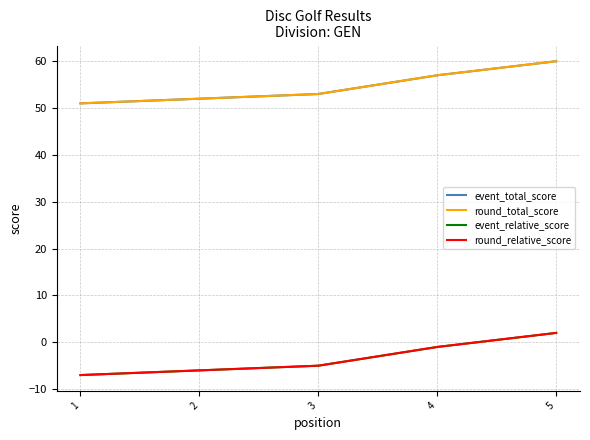

Does the chart have visible grid lines?

Yes